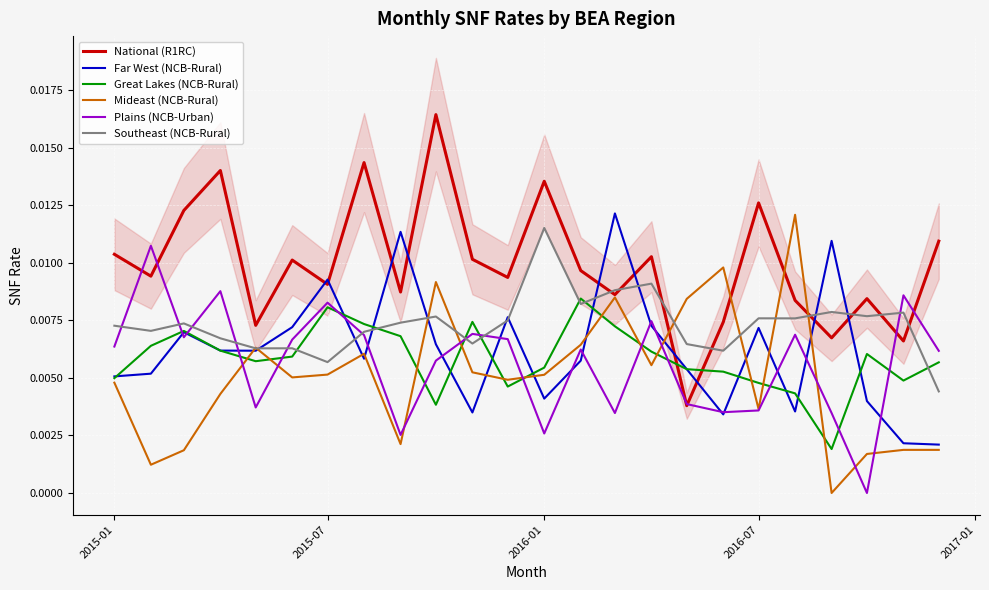

Which series has the largest range (max minus min)?

National (R1RC)